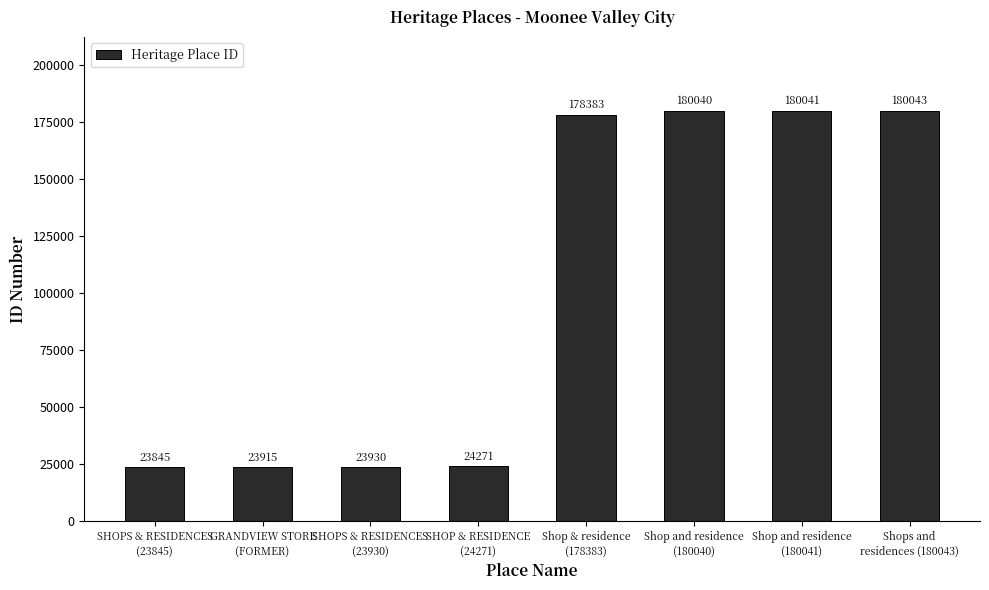

Is it true that the value at Shop & residence
(178383) is 65452?

False